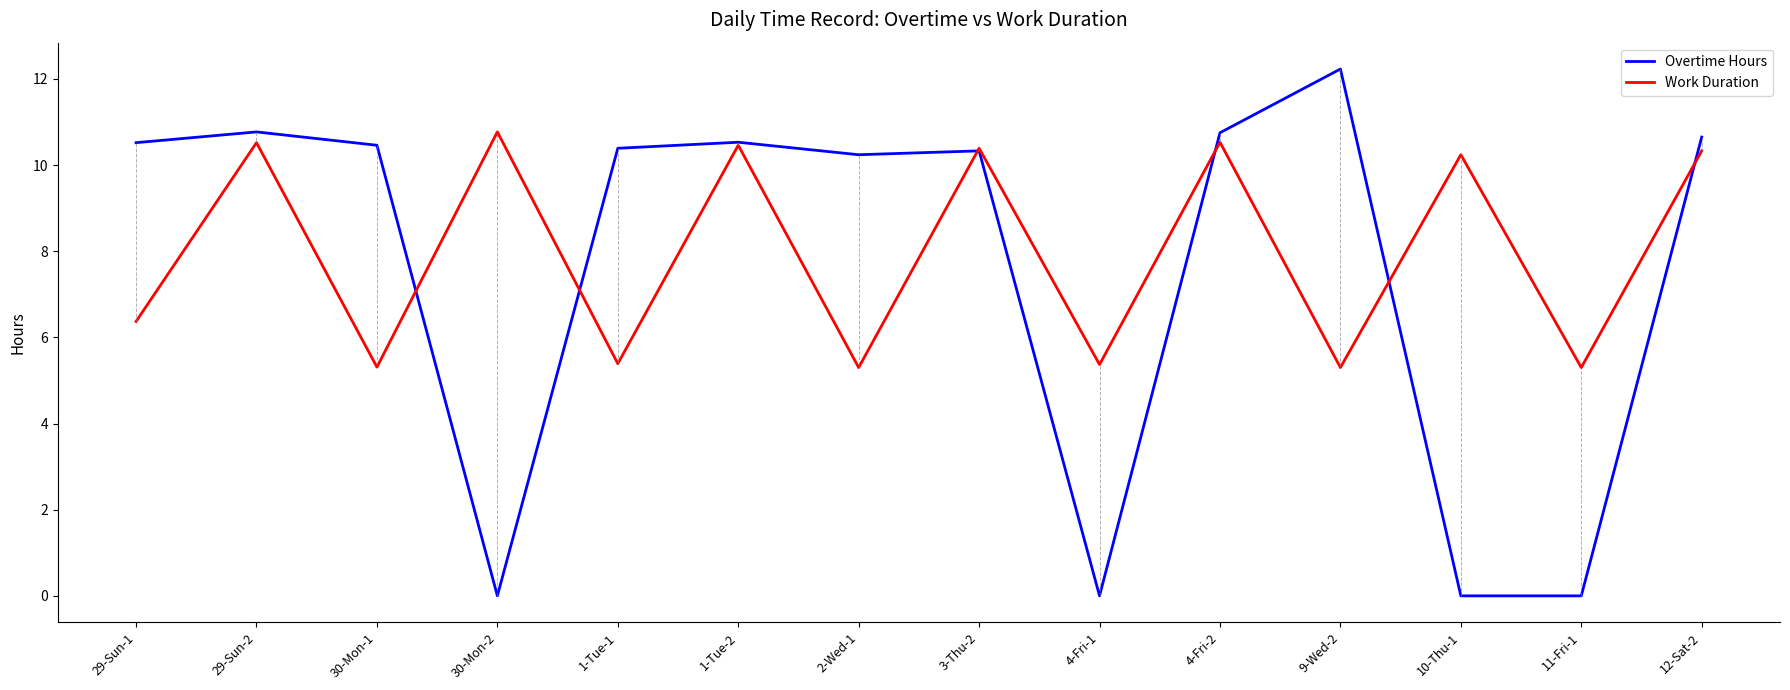

Does the chart have visible grid lines?

No